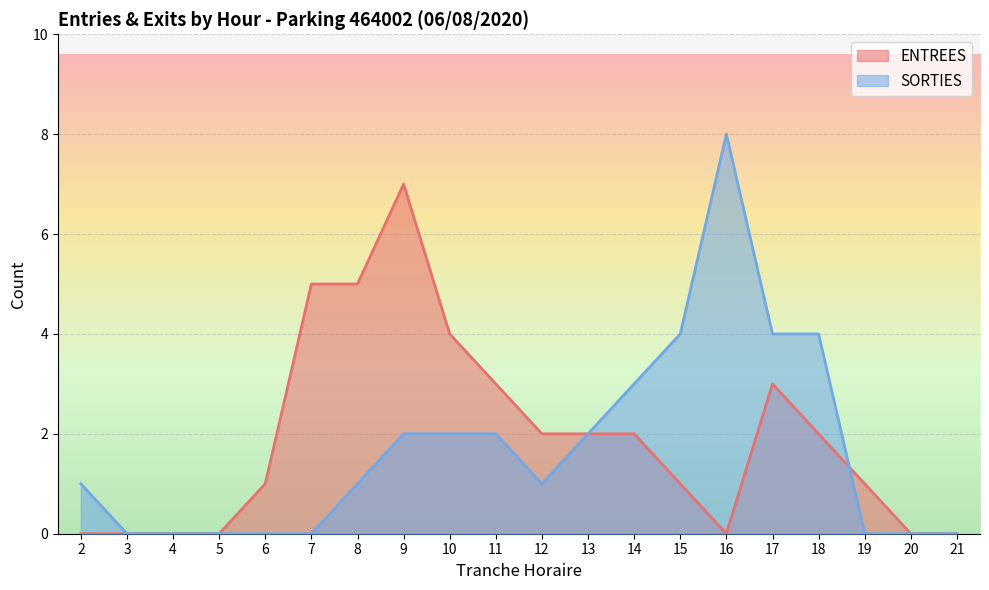

What value does the SORTIES series have at 14?

3